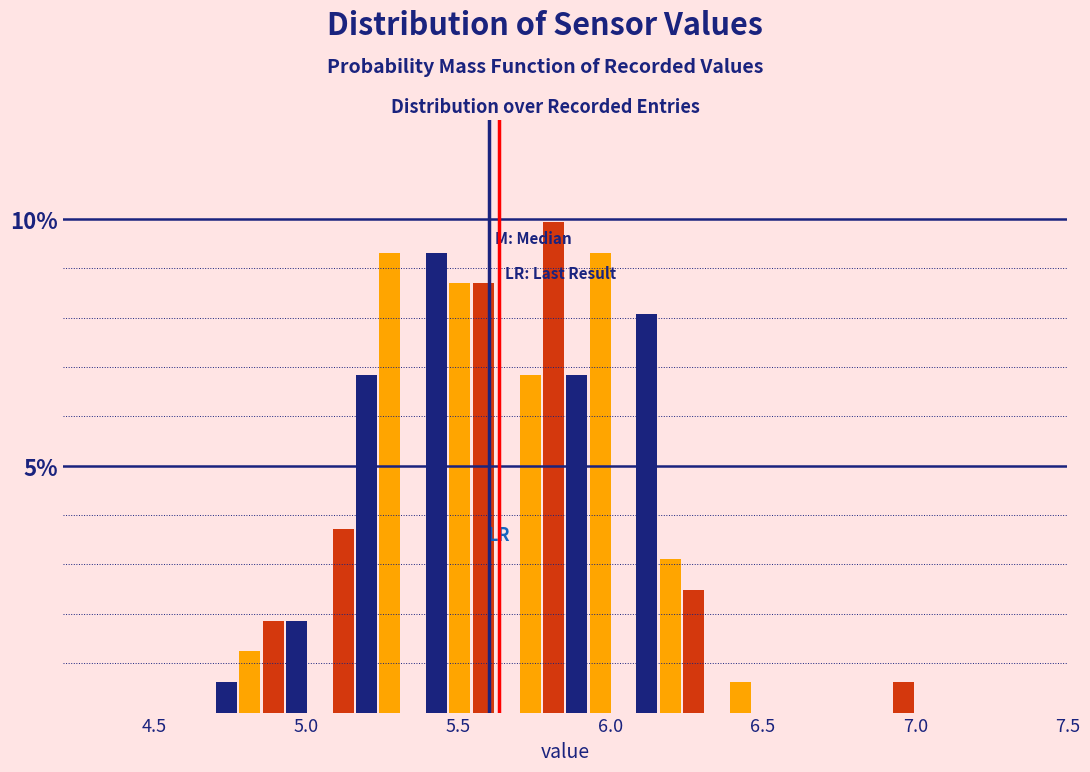

Around what value on the x-axis is the tallest bar? Give the approximate position of its centre, as read against the axis.

5.80